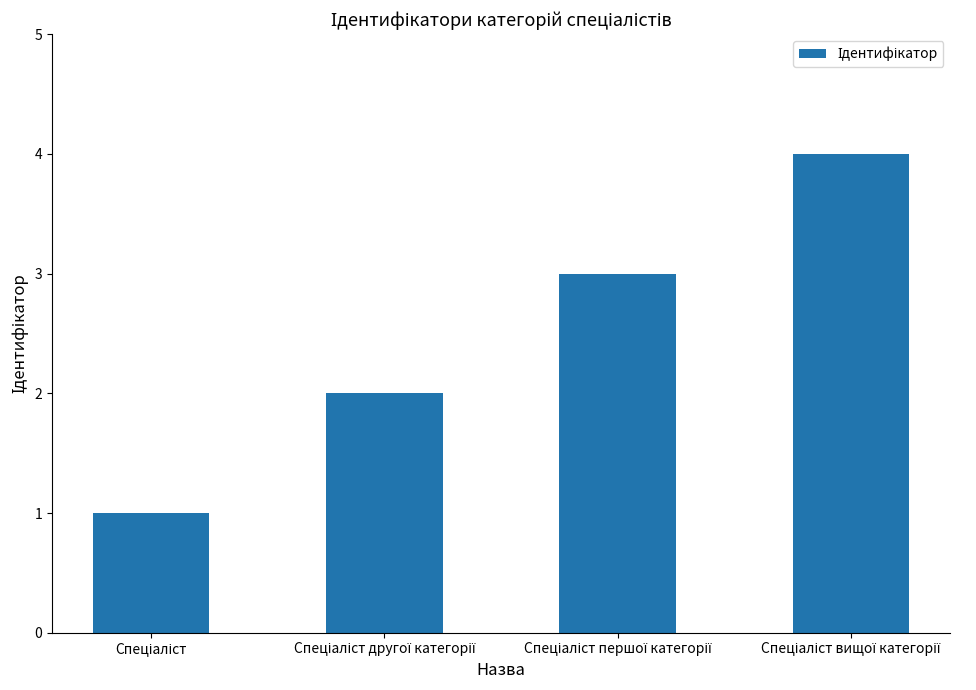

What is the maximum value shown in the chart?

4